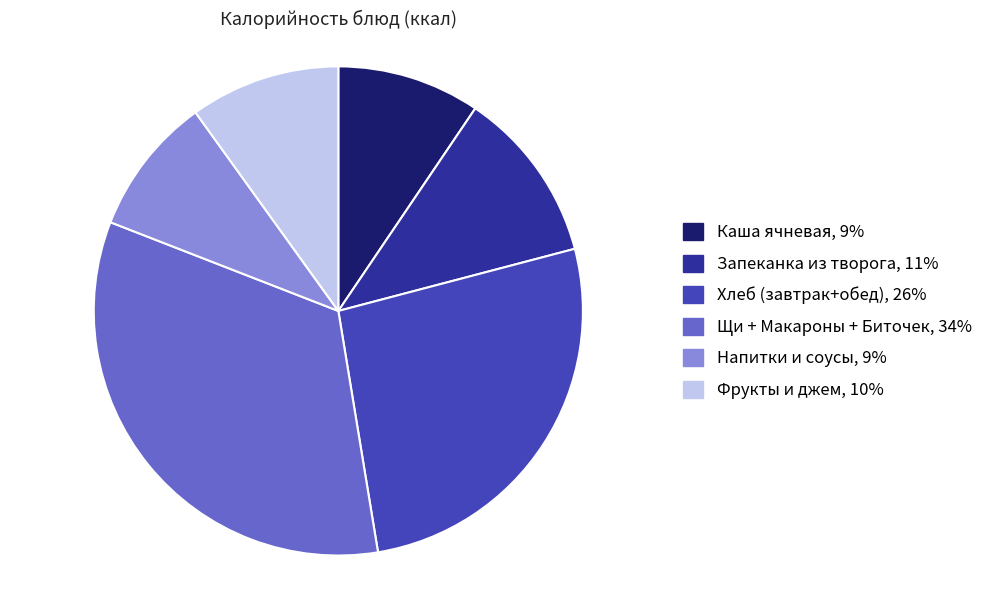

Rank the categories by value from highest to lowest.

Щи + Макароны + Биточек, 34%, Хлеб (завтрак+обед), 26%, Запеканка из творога, 11%, Фрукты и джем, 10%, Каша ячневая, 9%, Напитки и соусы, 9%